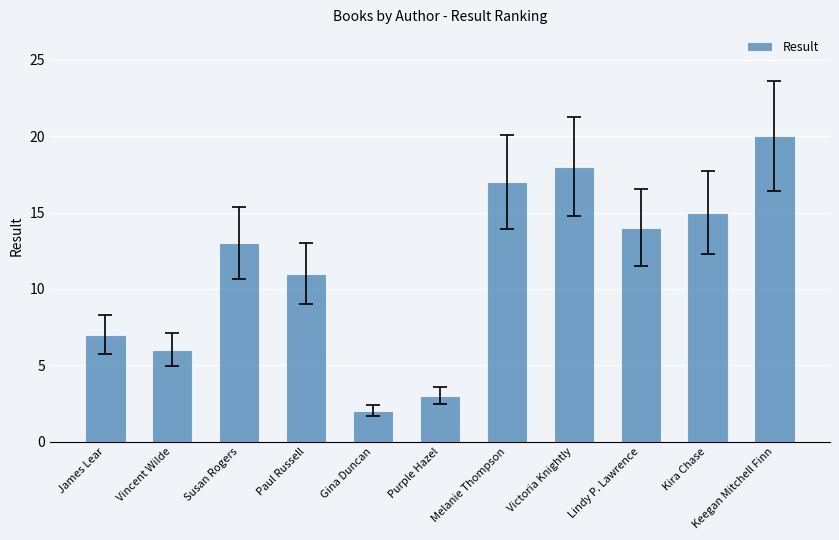

True or false: the data shows 28 at Melanie Thompson.

False